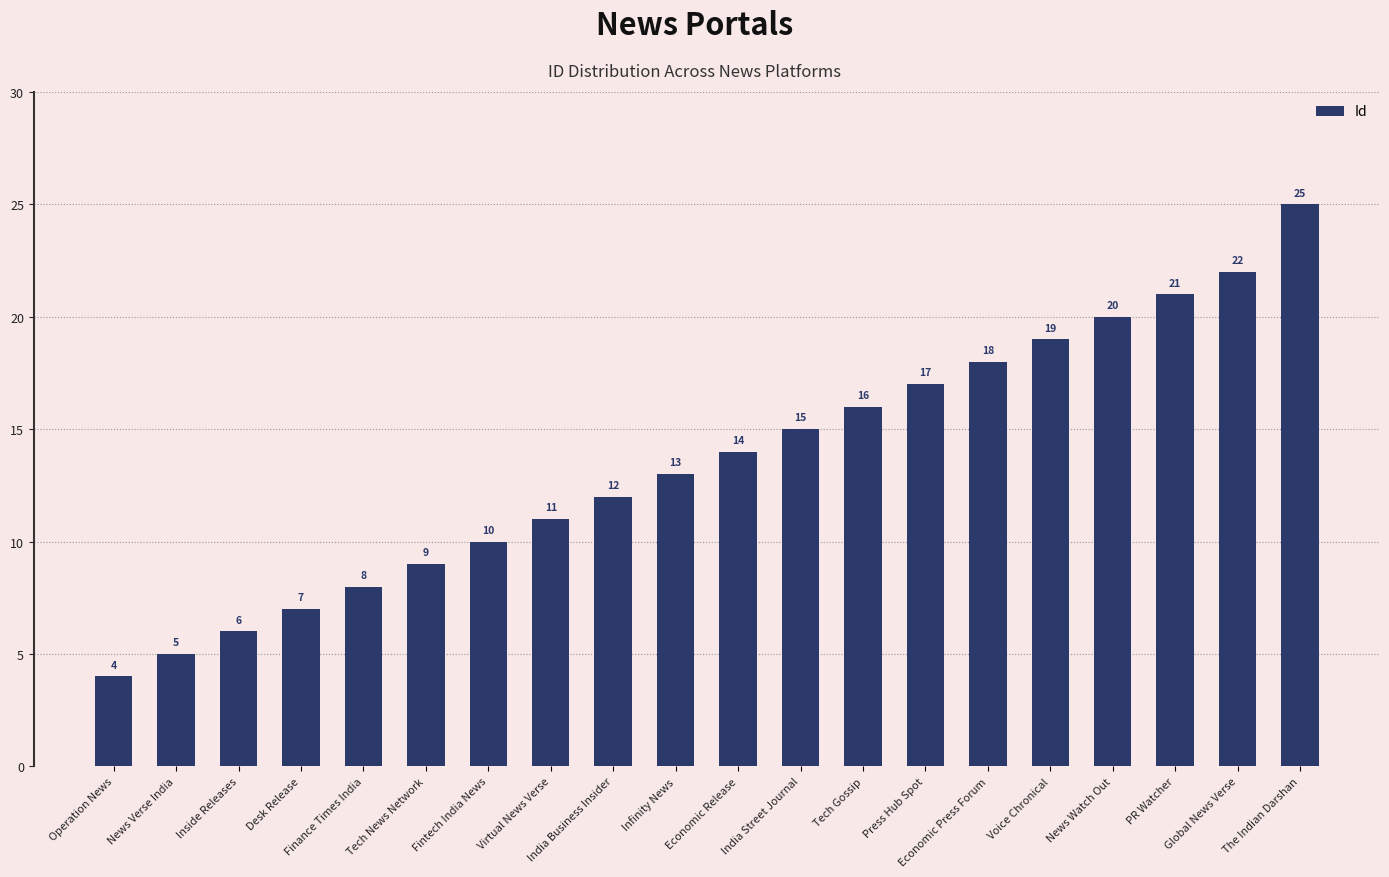

Are the bars horizontal?

No